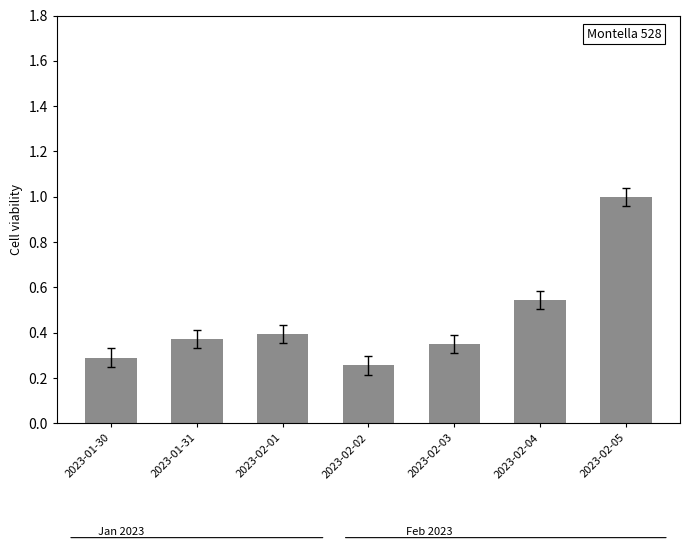

What is the difference between the values at 2023-02-05 and 2023-01-31?

0.6